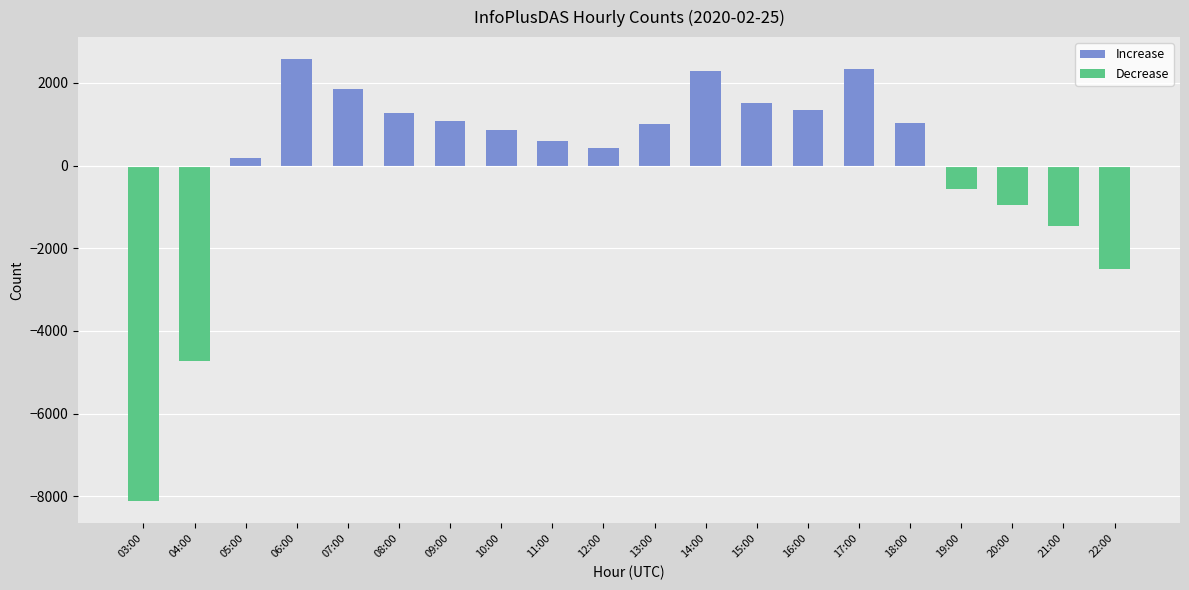

What are all the series names shown in the legend?

Increase, Decrease